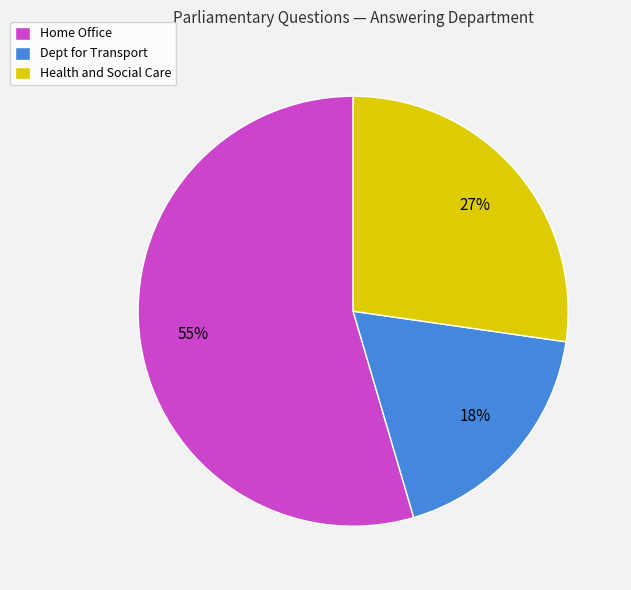

Is the sum of Health and Social Care and Home Office greater than half?

Yes